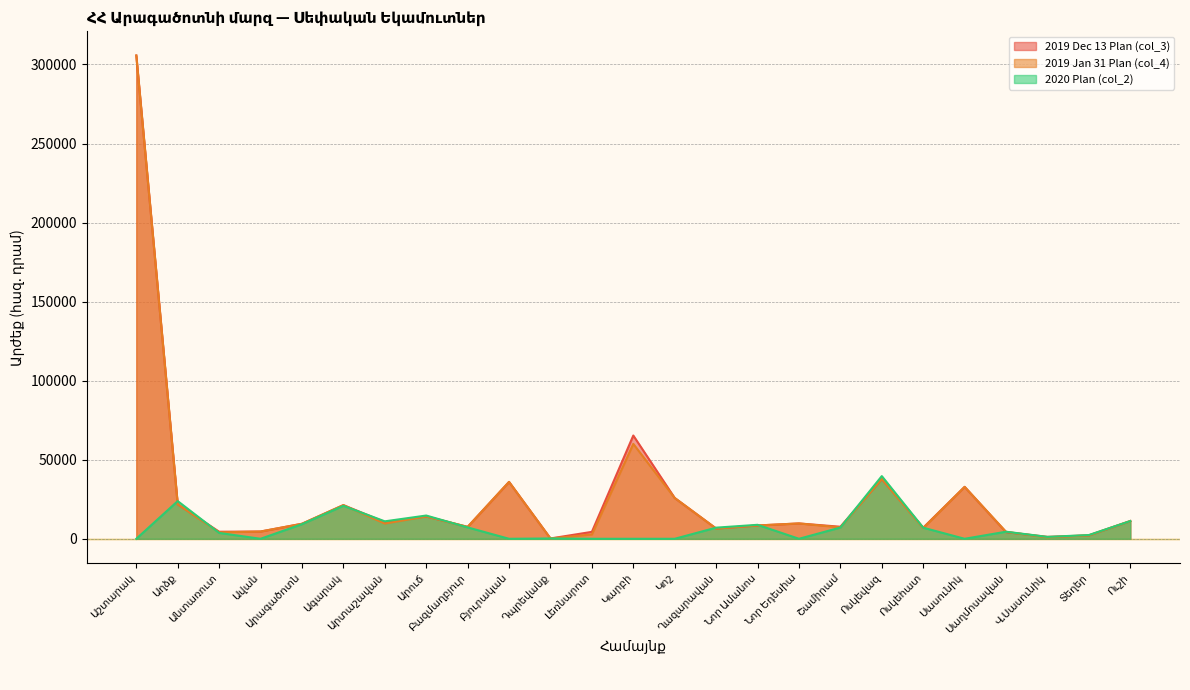

Where is the first local minimum for 2020 Plan (col_2)?

Ավան